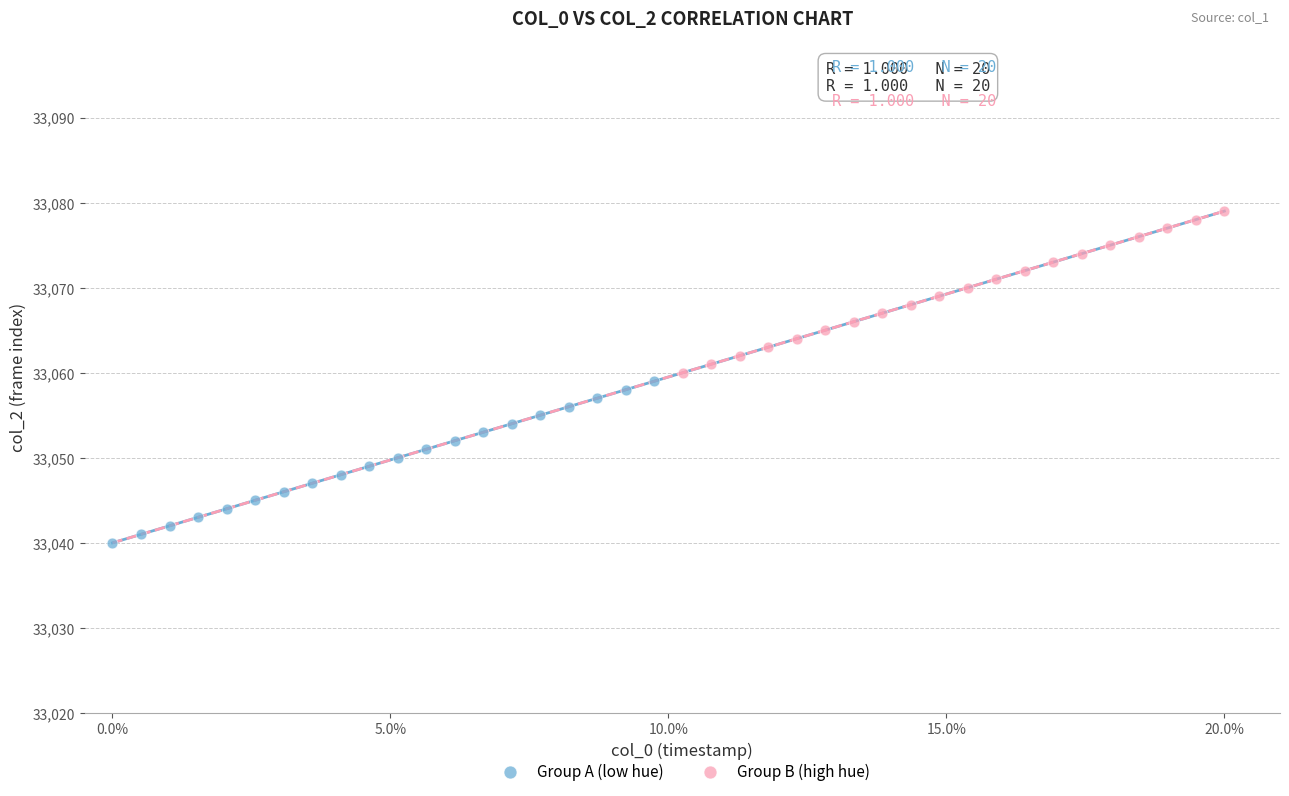

Which series reaches the minimum Y coordinate?

Group A (low hue)